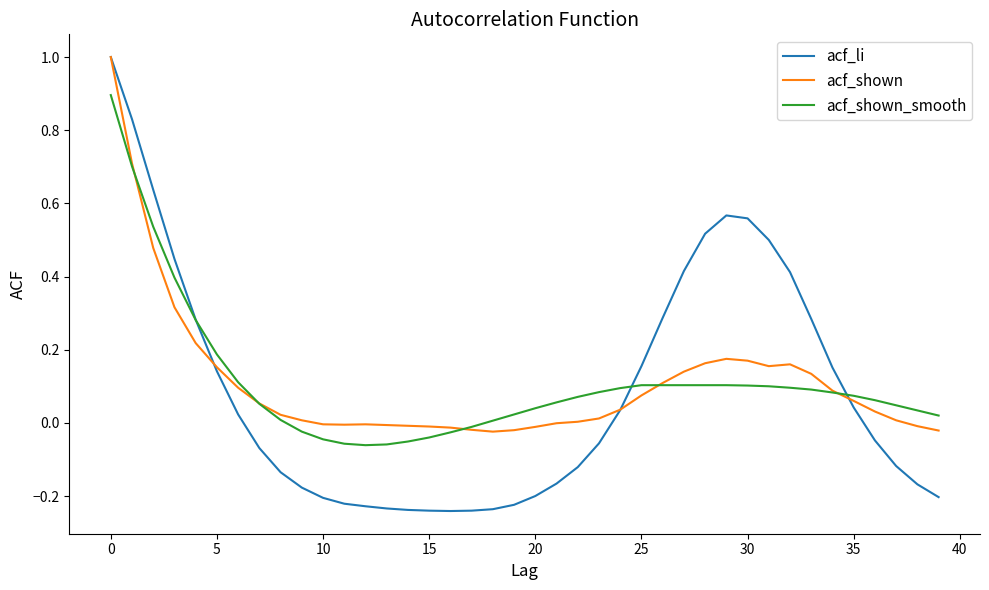

Which series has the widest spread of values?

acf_li